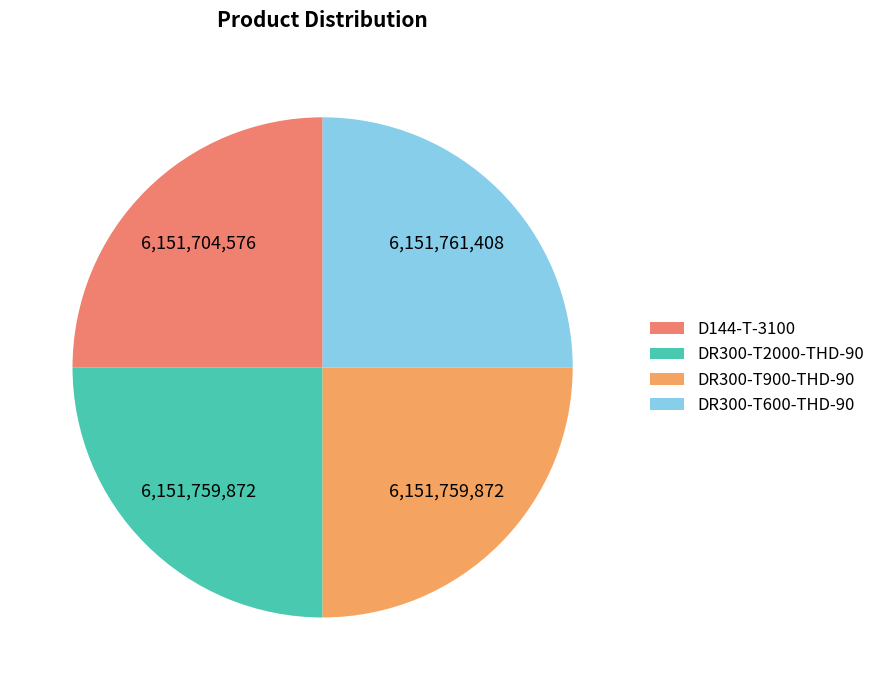

Does any single category account for the majority?

No